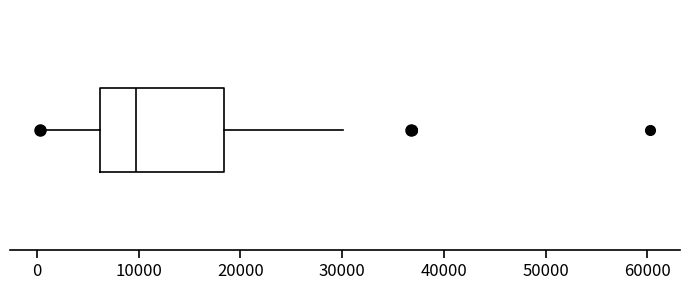

Transcribe this box plot: give where the median line is, the range the box spans, and where the two whiskers end, as read against the x-axis. The values are not printed on the chart, so give them approximately, as read against the axis.

median 10000, box 6000 to 18000, whiskers 0 to 30000